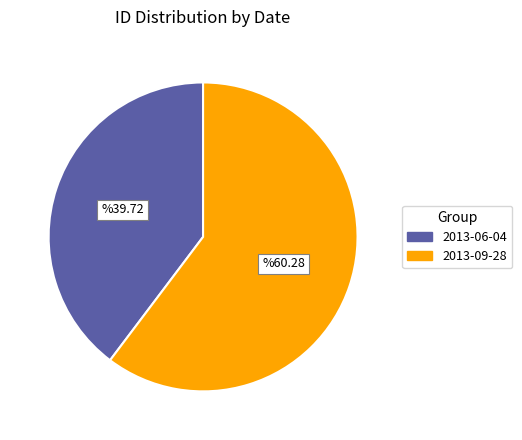

Does 2013-09-28 represent more than half of the total?

Yes